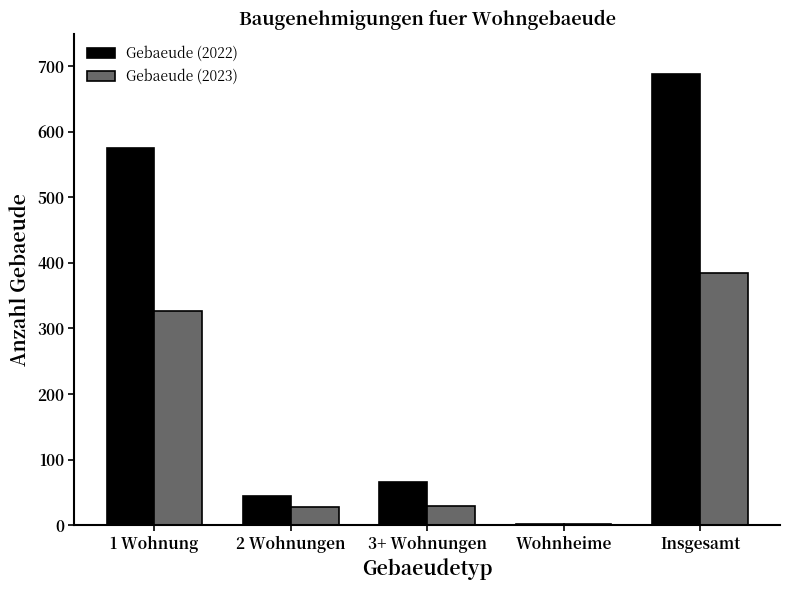

The Gebaeude (2022) series shows 688 at Insgesamt. True or false?

True